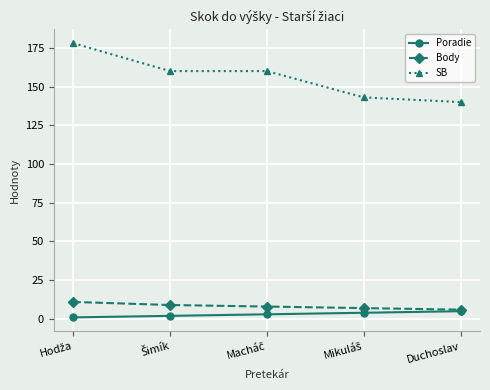

True or false: SB and Body cross at least once.

False